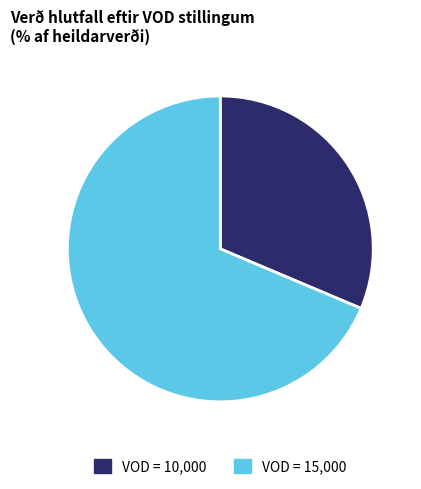

Is there any slice that represents more than half of the pie?

Yes